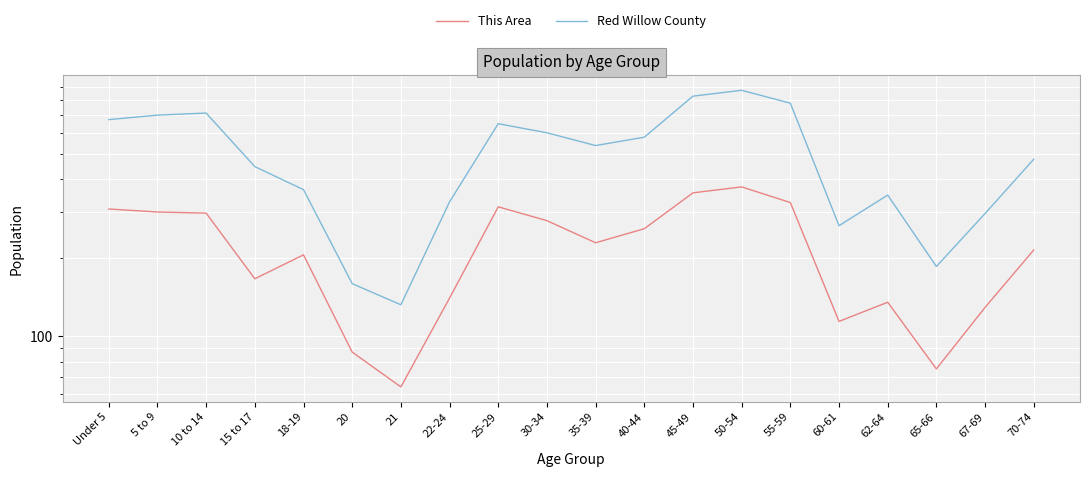

What is the total value across all series at 70-74?

690